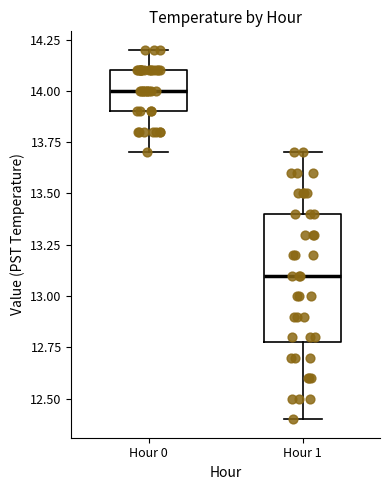

Reading left to right, read every box against the y-axis: the position of its median line, the range the box covers, and the ends of its whiskers. The values are not printed on the chart, so give them approximately, as read against the axis.

Hour 0: median 14.0, box 13.9 to 14.1, whiskers 13.7 to 14.2
Hour 1: median 13.1, box 12.8 to 13.4, whiskers 12.4 to 13.7